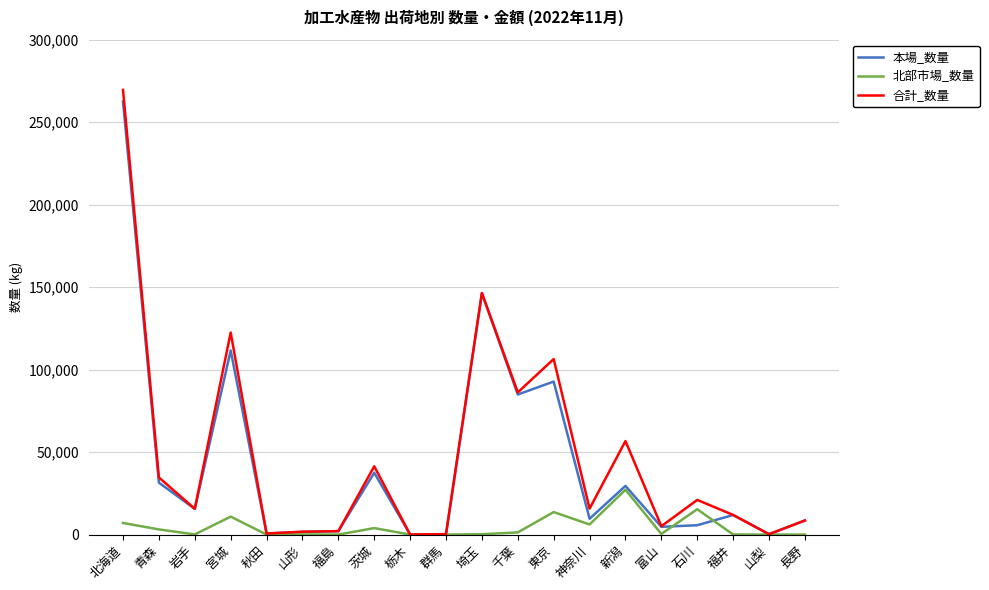

True or false: 本場_数量 and 北部市場_数量 cross at least once.

True